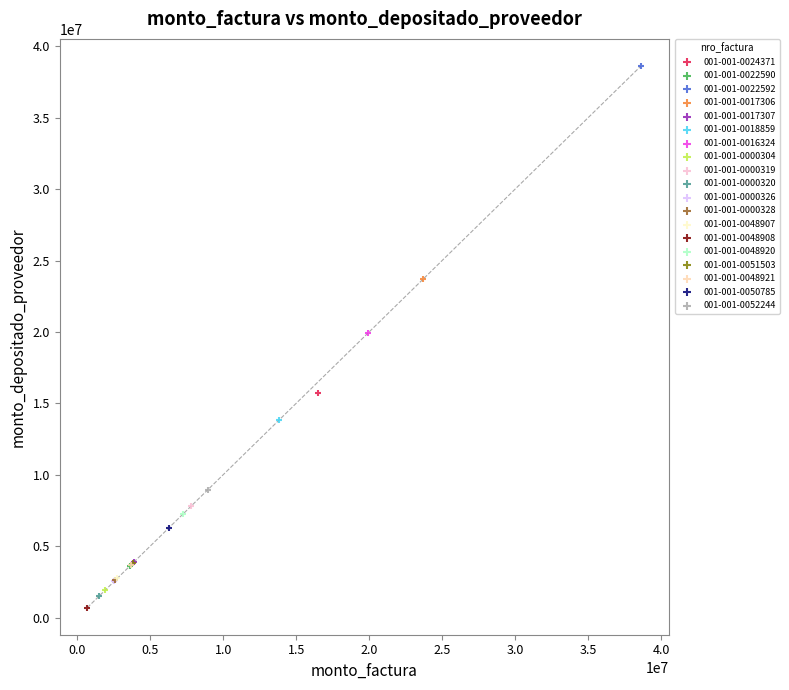

Which series reaches the minimum Y coordinate?

001-001-0048908